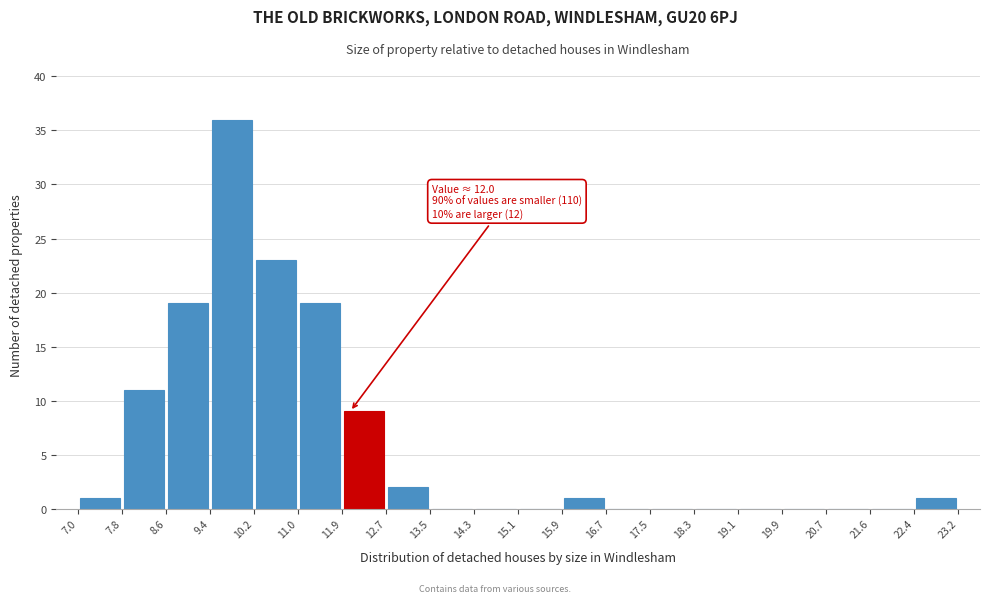

Over which range of the x-axis is the bar tallest?

9.4 to 10.2